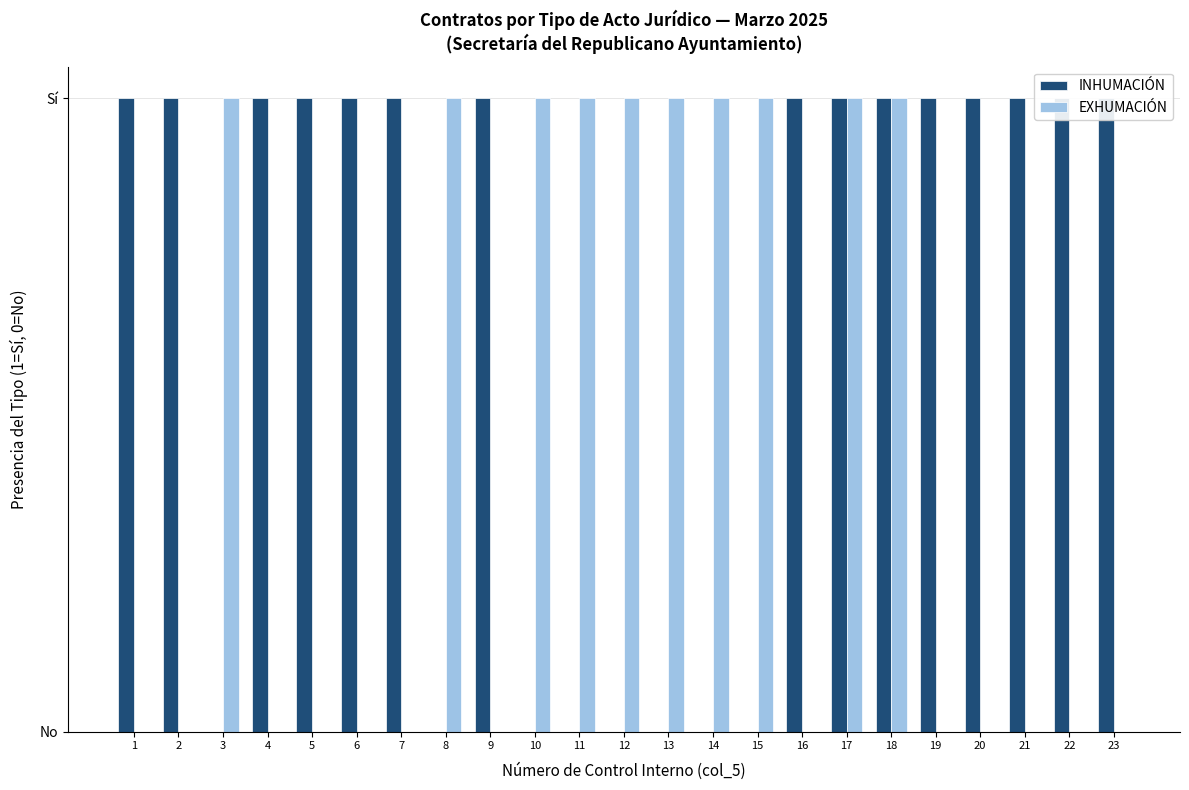

Reading left to right, extract all data points from this chart.

INHUMACIÓN: 1	1	0	1	1	1	1	0	1	0	0	0	0	0	0	1	1	1	1	1	1	1	1
EXHUMACIÓN: 0	0	1	0	0	0	0	1	0	1	1	1	1	1	1	0	1	1	0	0	0	0	0